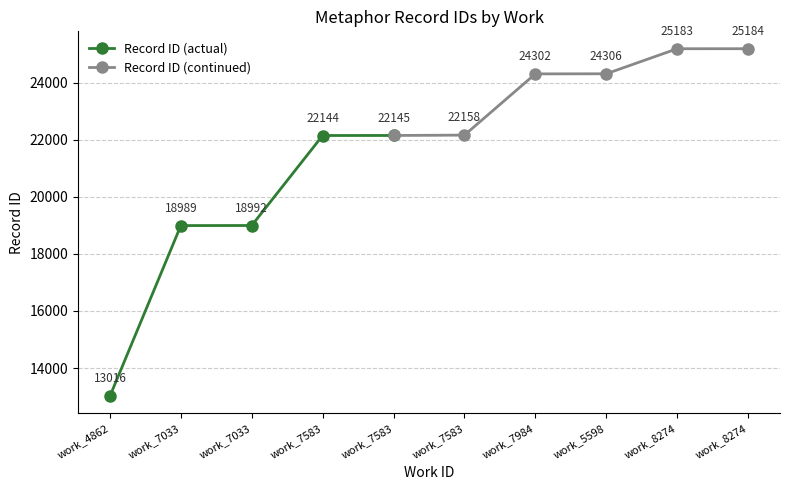

Reading left to right, list all the values displayed in this chart.

4862=13016	7033=18989	7033=18992	7583=22144	7583=22145	7583=22158	7984=24302	5598=24306	8274=25183	8274=25184